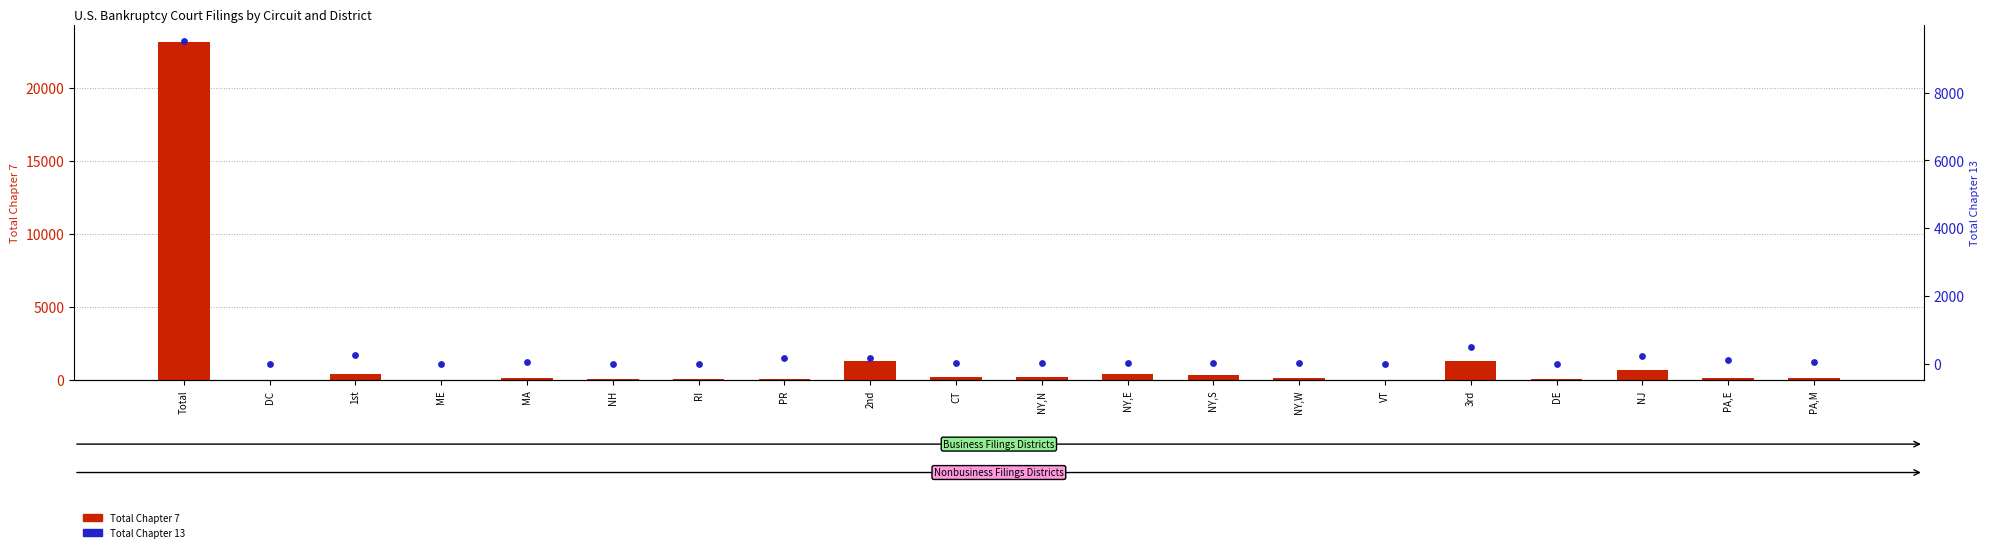

Which series contains the highest Y value?

Total Chapter 7